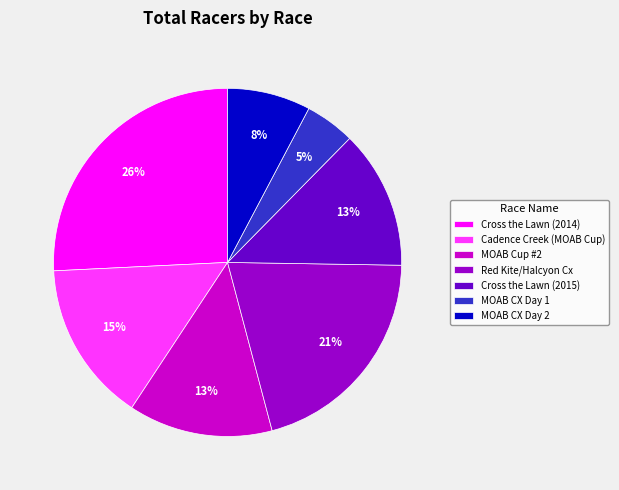

Do Cadence Creek (MOAB Cup) and Cross the Lawn (2015) together represent more than half of the pie?

No